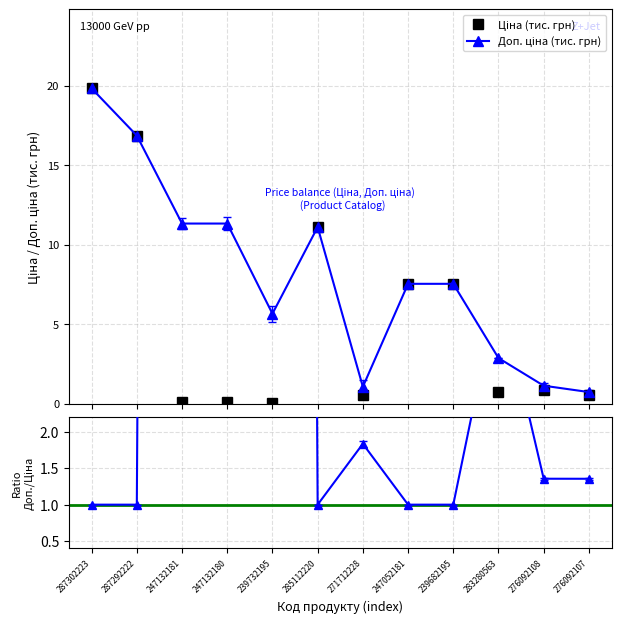

The value of Ціна (тис. грн) at 287302223 is 32.6. True or false?

False